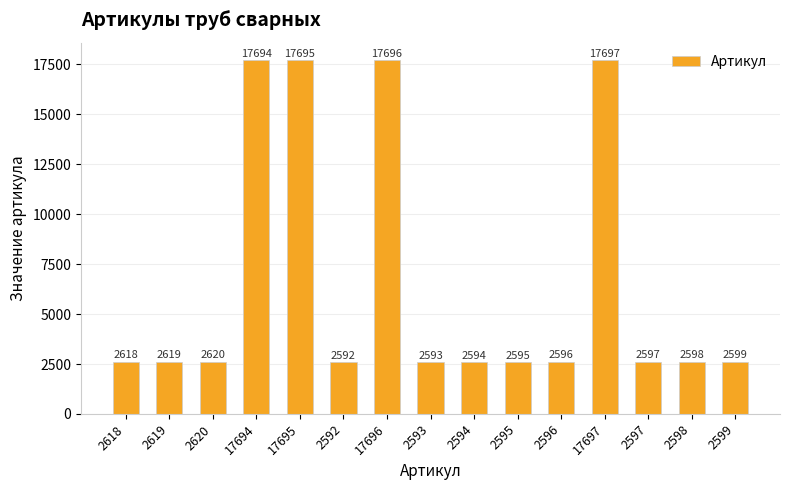

What is the average value?

6627